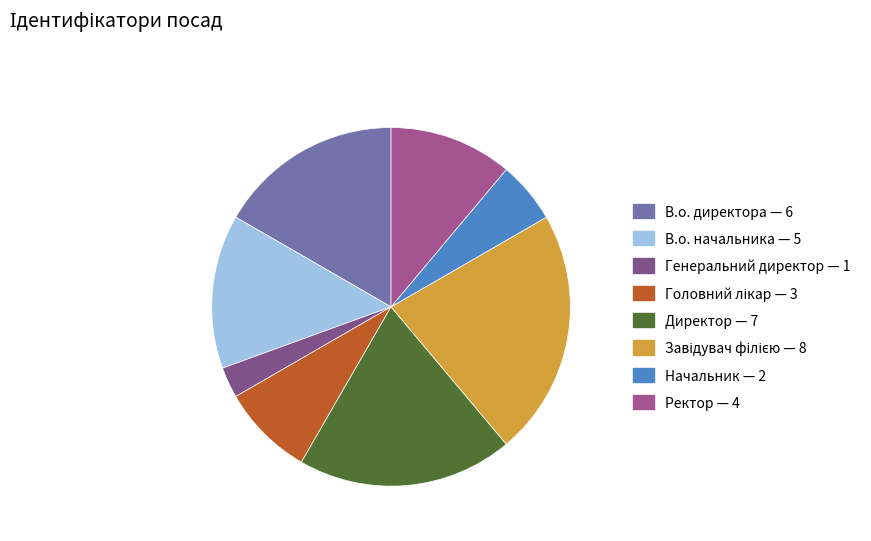

Does Ректор represent more than half of the total?

No